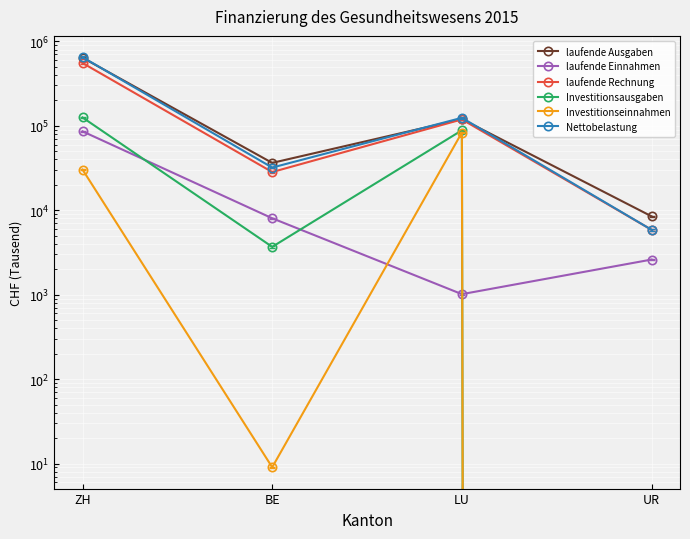

Reading left to right, transcribe all the data shown in this chart.

laufende Ausgaben: ZH=639822.6	BE=36373.3	LU=120045.3	UR=8476.4
laufende Einnahmen: ZH=85963.2	BE=8036.9	LU=1015.3	UR=2607.3
laufende Rechnung: ZH=553859.3	BE=28336.4	LU=119030.1	UR=5869.2
Investitionsausgaben: ZH=125451.5	BE=3686.6	LU=88424.6	UR=0.0
Investitionseinnahmen: ZH=30288.7	BE=9.1	LU=83119.0	UR=0.0
Nettobelastung: ZH=649022.2	BE=32014.0	LU=124335.6	UR=5869.2